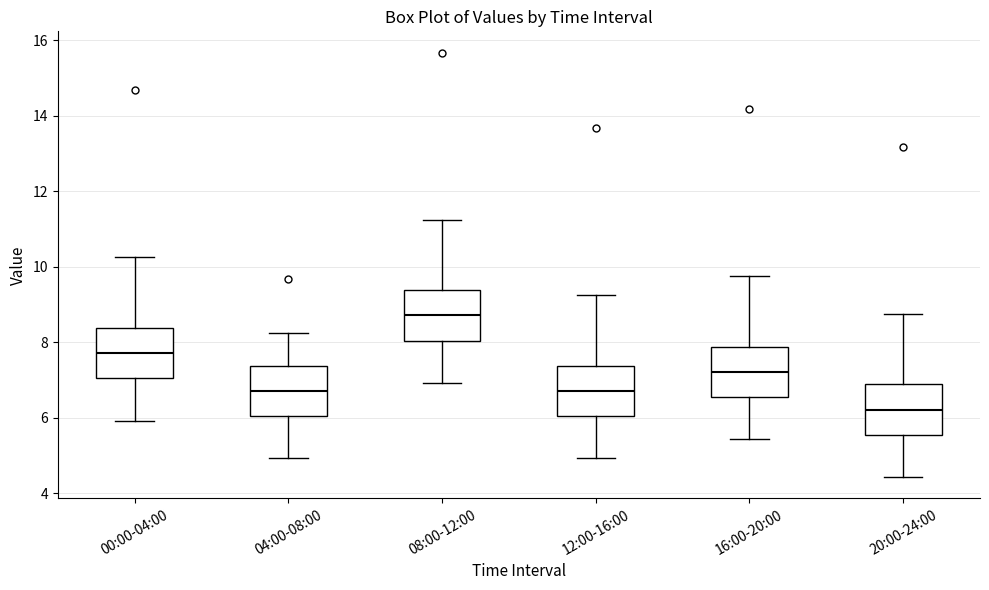

Reading left to right, read every box against the y-axis: the position of its median line, the range the box covers, and the ends of its whiskers. The values are not printed on the chart, so give them approximately, as read against the axis.

00:00-04:00: median 7.8, box 7.0 to 8.4, whiskers 6.0 to 10.2
04:00-08:00: median 6.8, box 6.0 to 7.4, whiskers 5.0 to 8.2
08:00-12:00: median 8.8, box 8.0 to 9.4, whiskers 7.0 to 11.2
12:00-16:00: median 6.8, box 6.0 to 7.4, whiskers 5.0 to 9.2
16:00-20:00: median 7.2, box 6.6 to 7.8, whiskers 5.4 to 9.8
20:00-24:00: median 6.2, box 5.6 to 6.8, whiskers 4.4 to 8.8